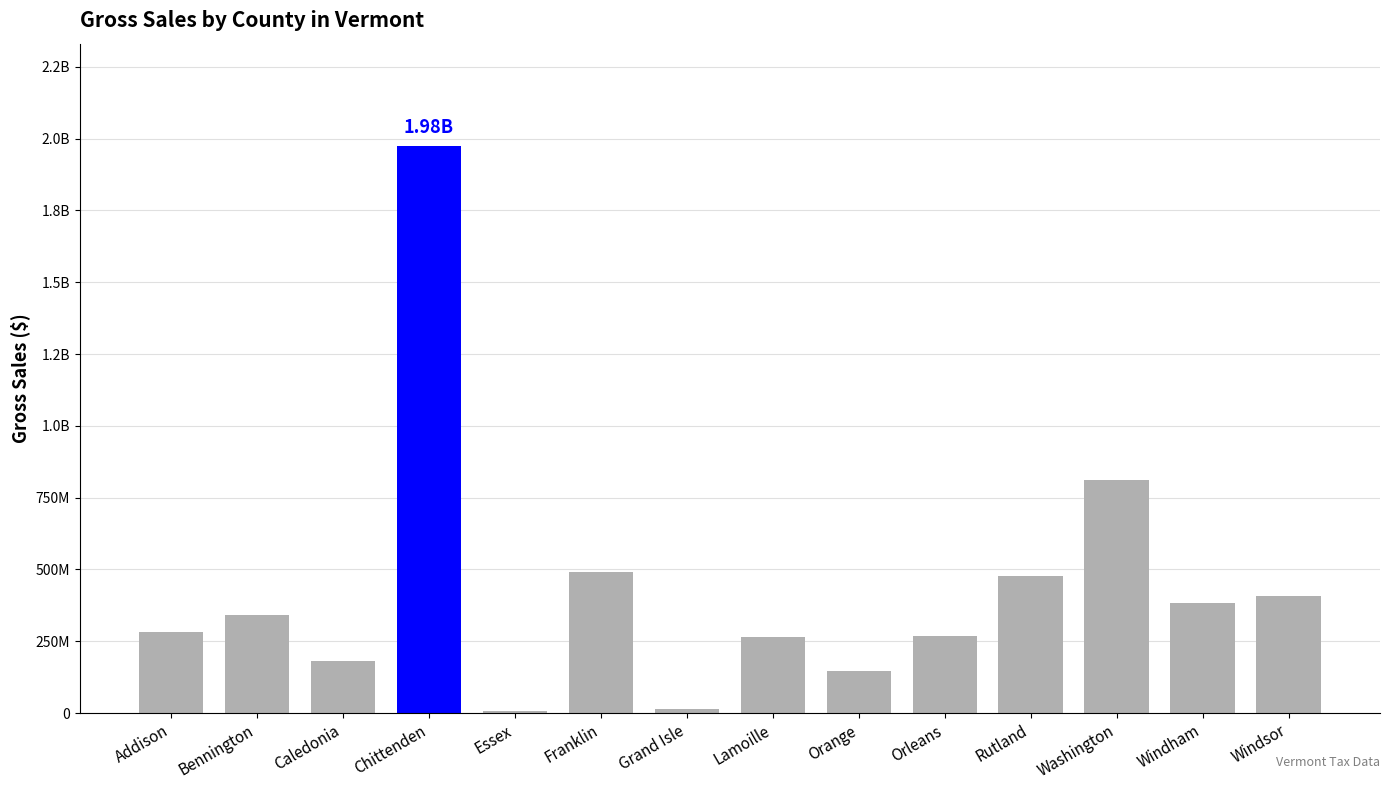

Rank the categories by value from highest to lowest.

Chittenden, Washington, Franklin, Rutland, Windsor, Windham, Bennington, Addison, Orleans, Lamoille, Caledonia, Orange, Grand Isle, Essex